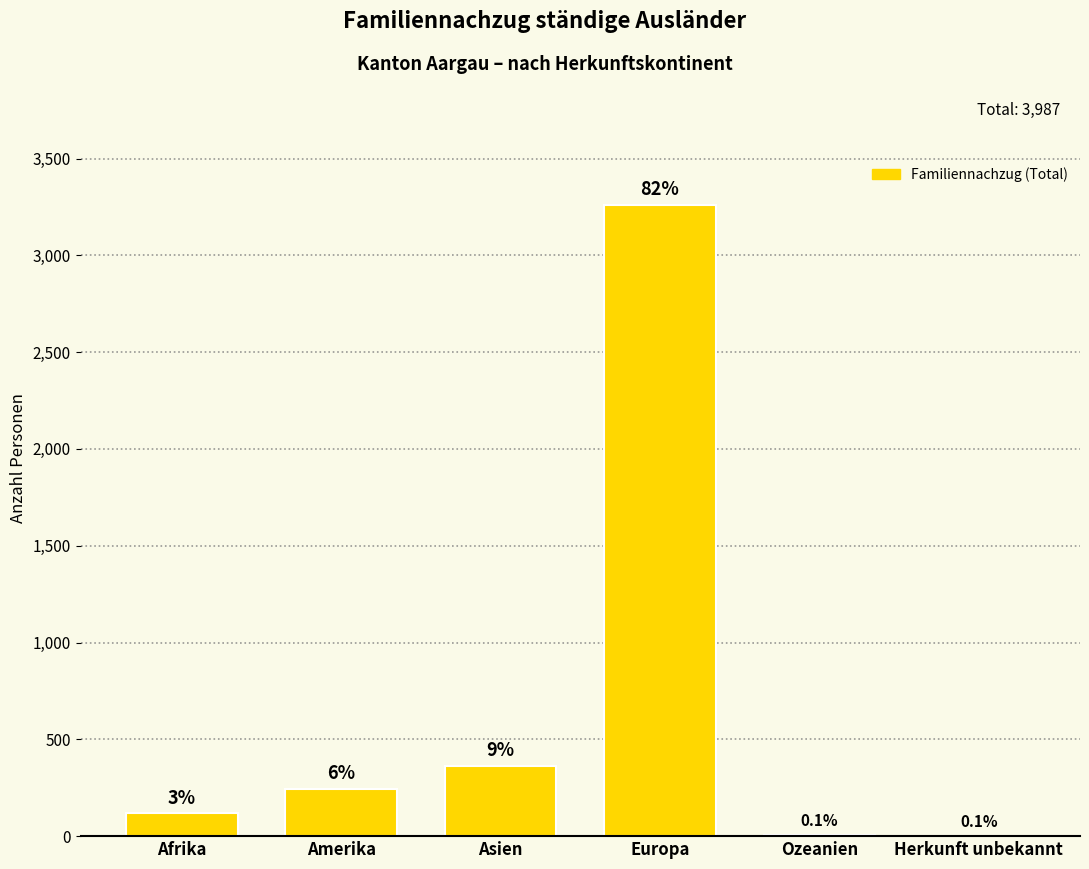

Reading left to right, transcribe all the data shown in this chart.

117	242	361	3259	5	3